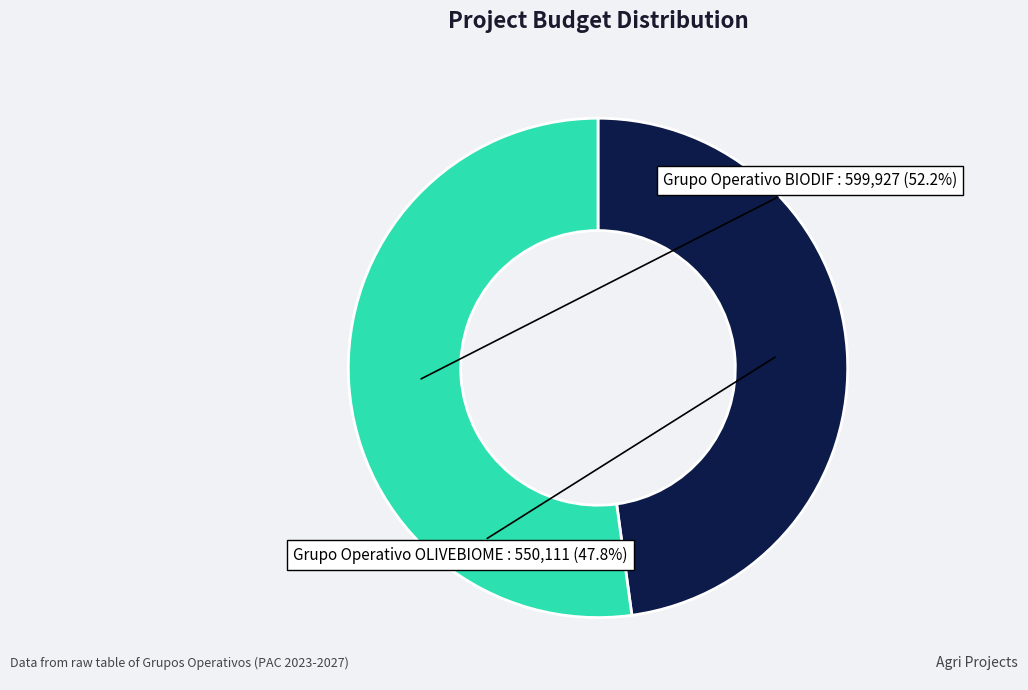

The Grupo Operativo BIODIF slice represents 45% of the pie. True or false?

False